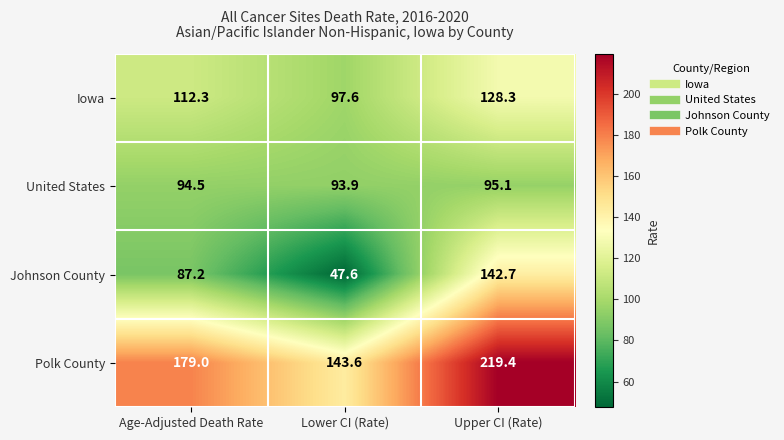

What is the sum of all Polk County values?

542.0